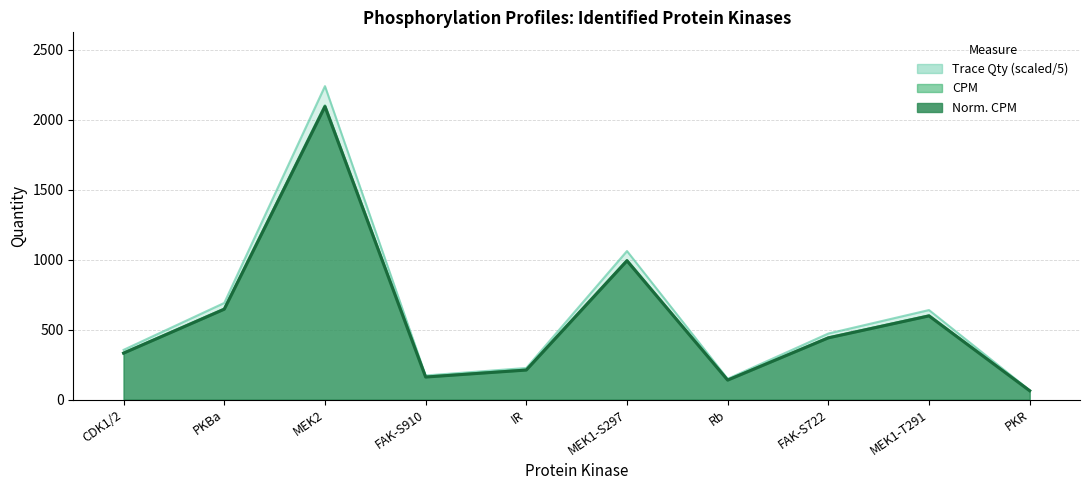

Is it true that CPM equals 333.0 at CDK1/2?

True